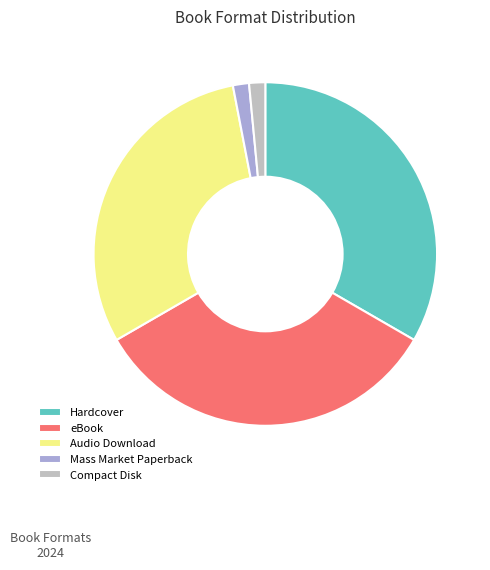

Is it true that Hardcover is 43% of the pie?

False